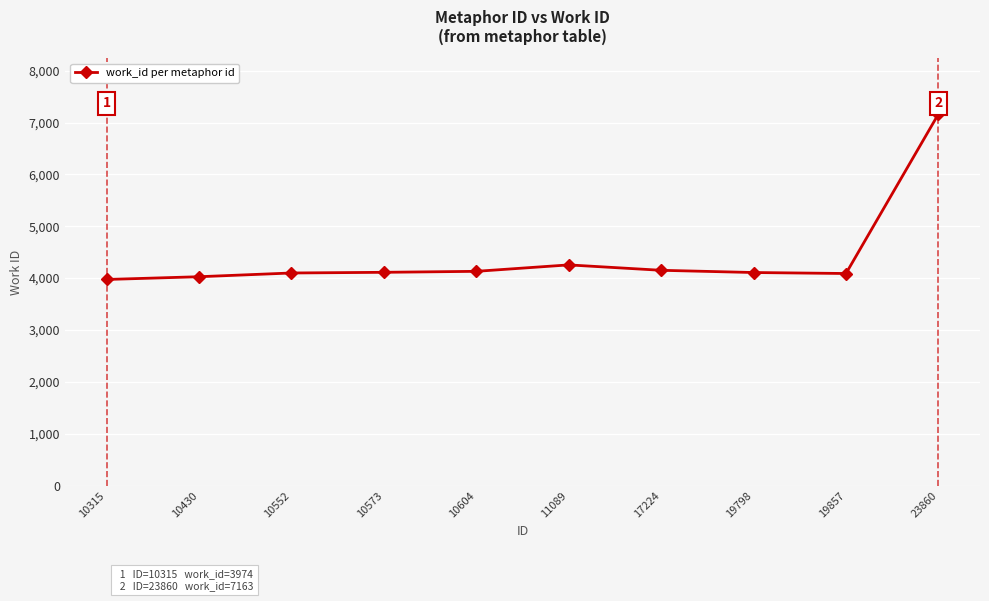

At which category does the chart reach its peak across all series?

23860